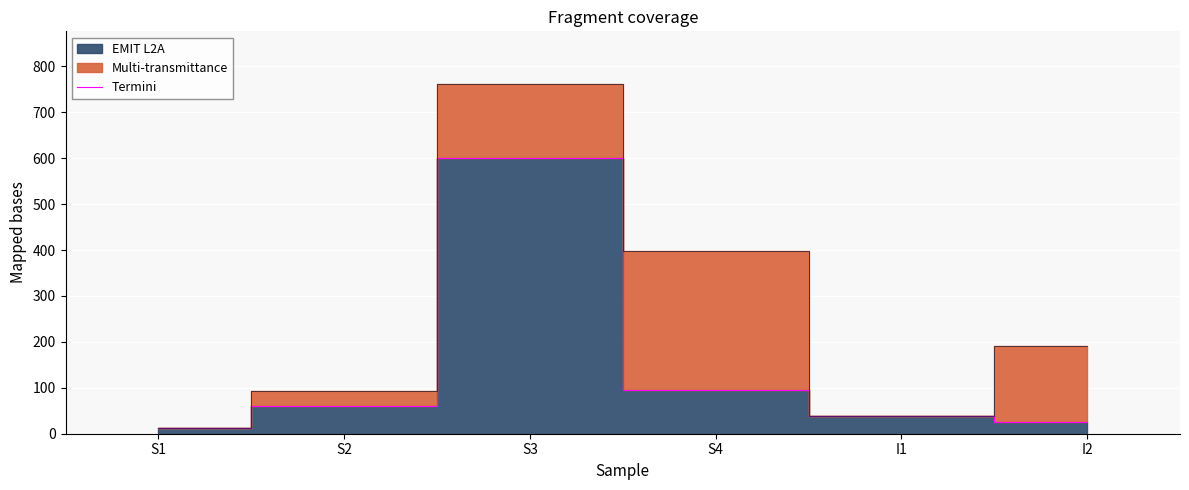

What is the ratio of the value at S3 to the value at S2?

10.0